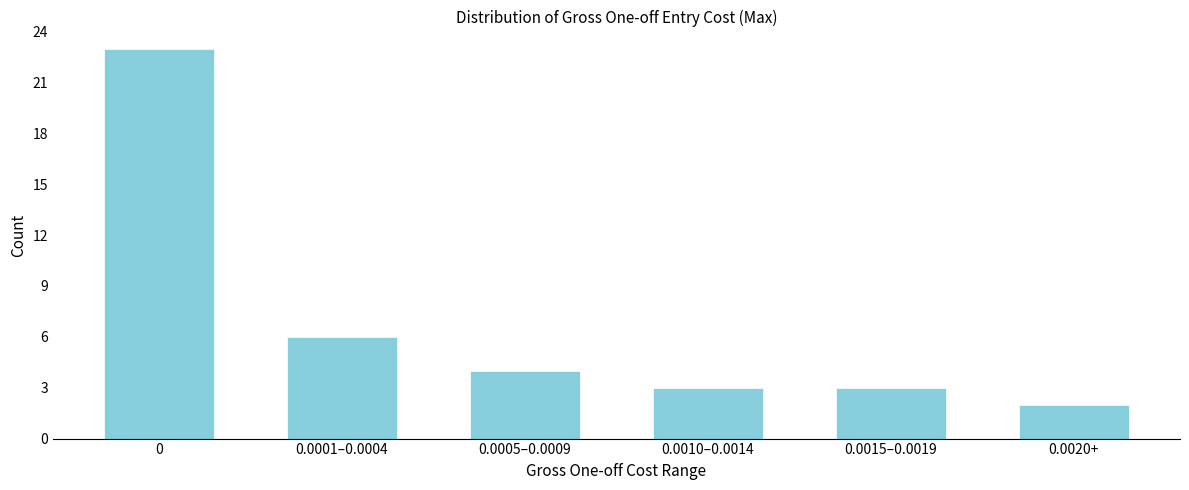

Reading left to right, transcribe all the data shown in this chart.

23	6	4	3	3	2